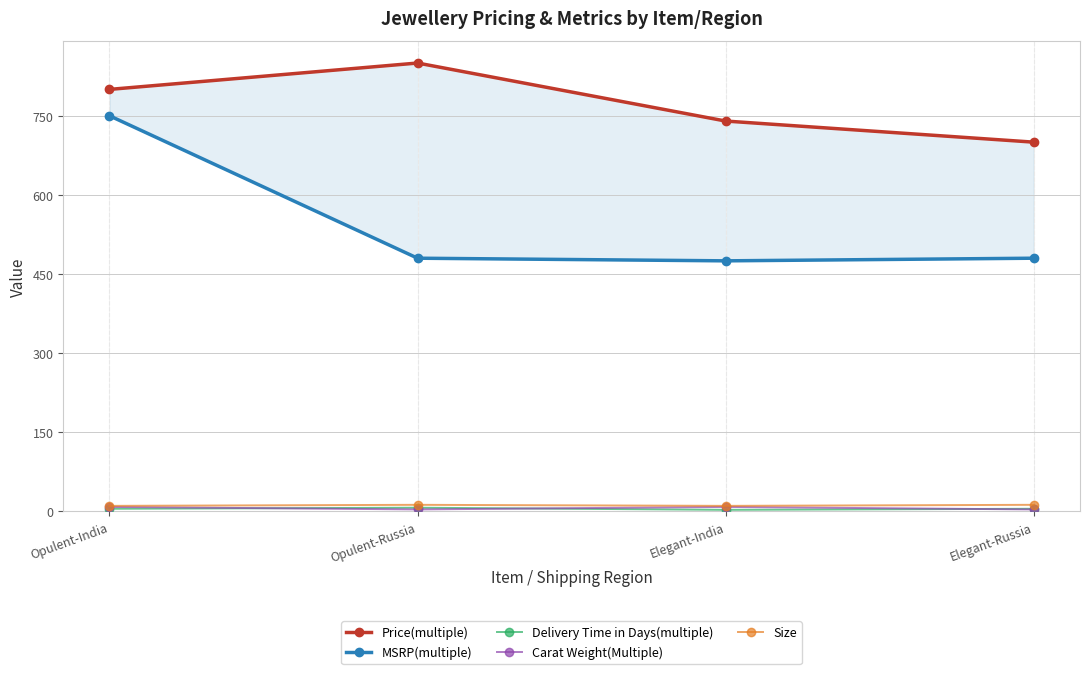

How many categories are shown in the chart?

4